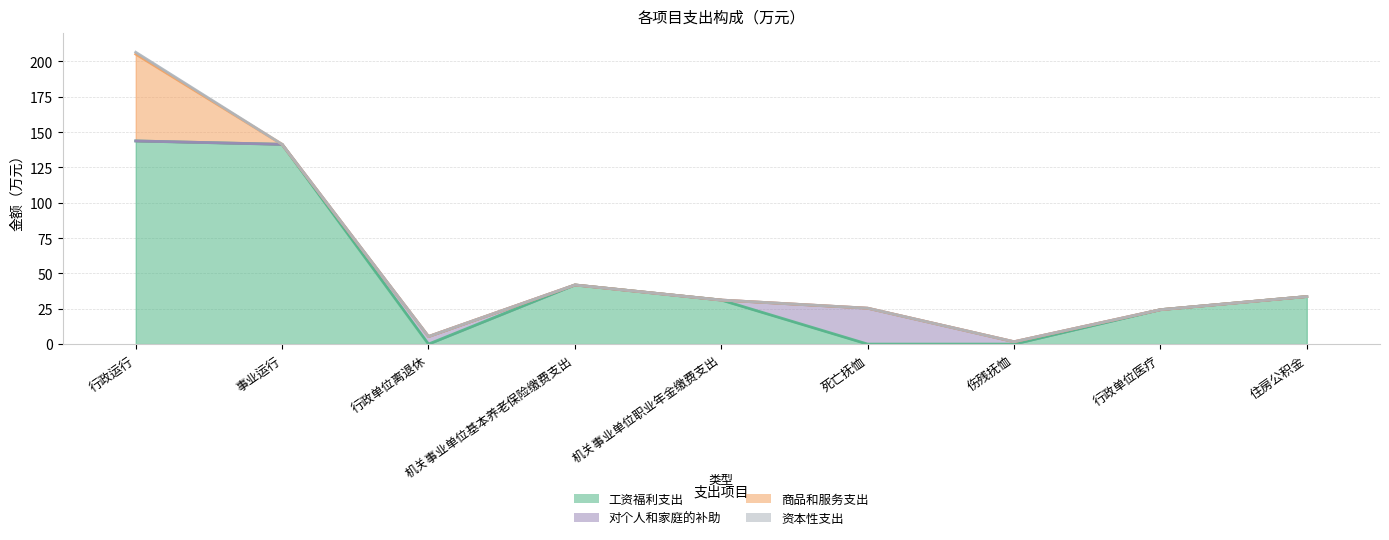

Rank the categories by 商品和服务支出 value from highest to lowest.

行政运行, 事业运行, 行政单位离退休, 机关事业单位基本养老保险缴费支出, 机关事业单位职业年金缴费支出, 死亡抚恤, 伤残抚恤, 行政单位医疗, 住房公积金